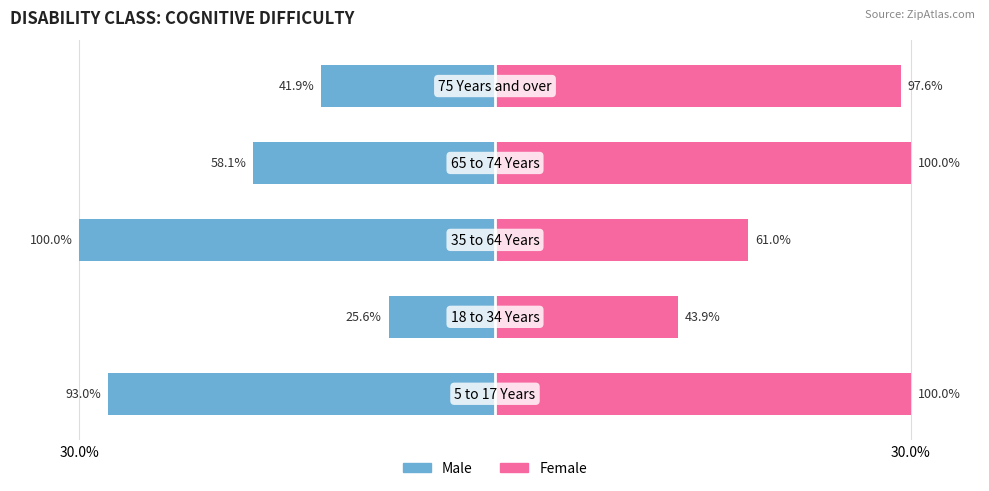

List the series in order of their peak value, highest first.

Female, Male